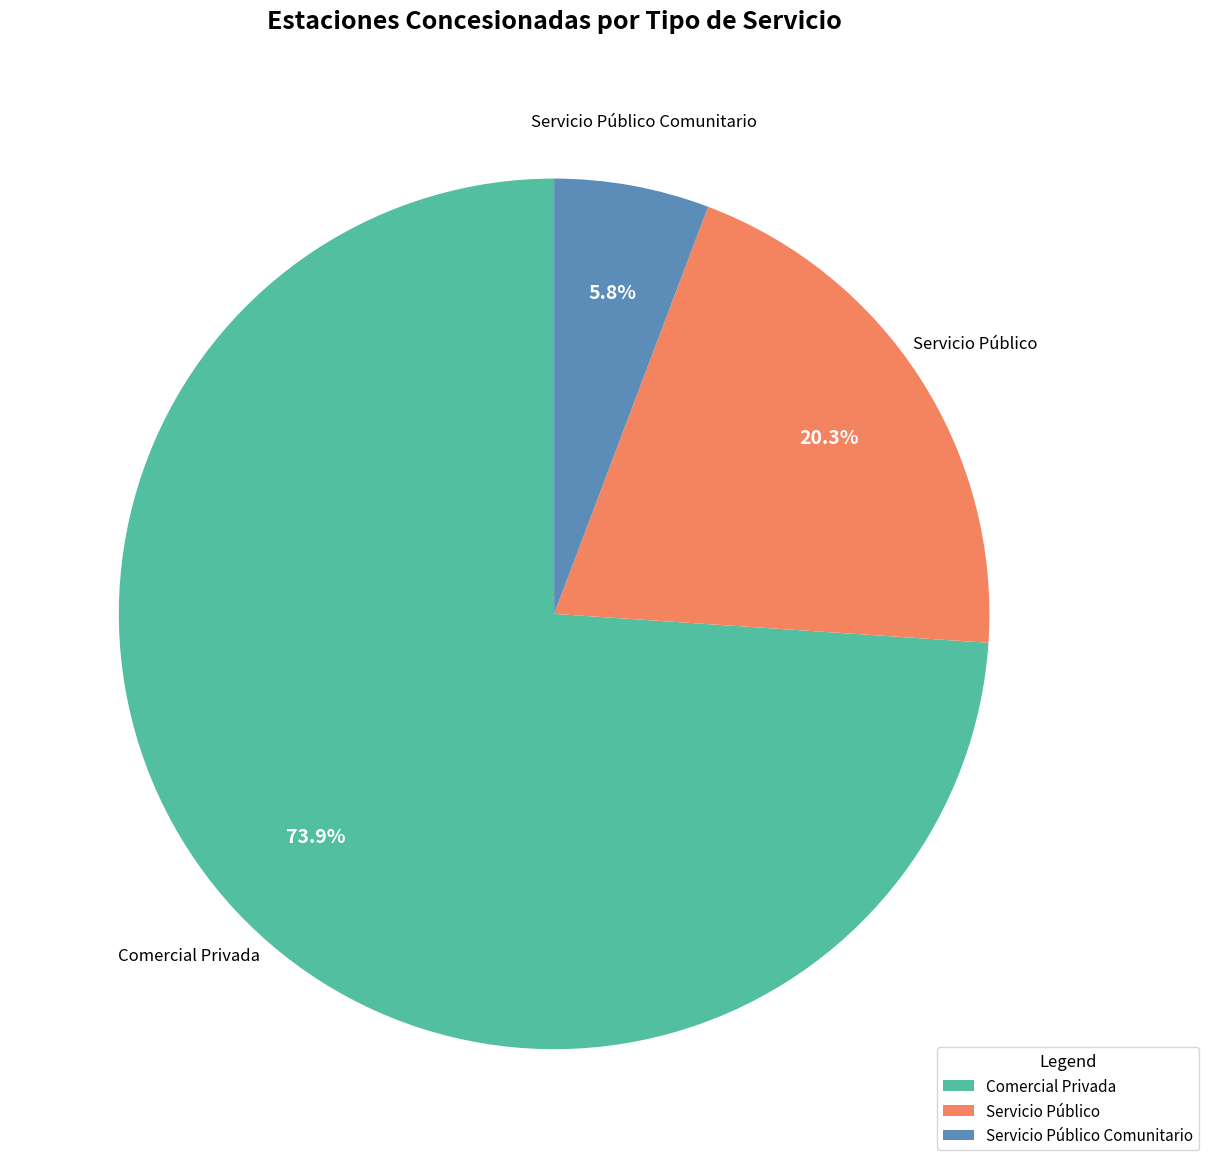

What is the largest slice in the pie chart?

Comercial Privada